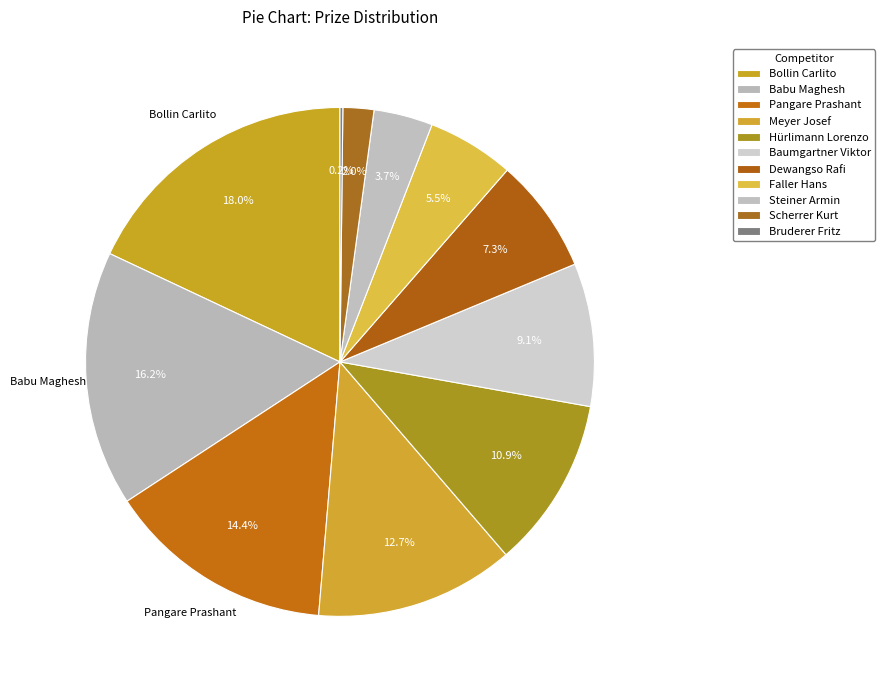

How many slices are in this pie chart?

11